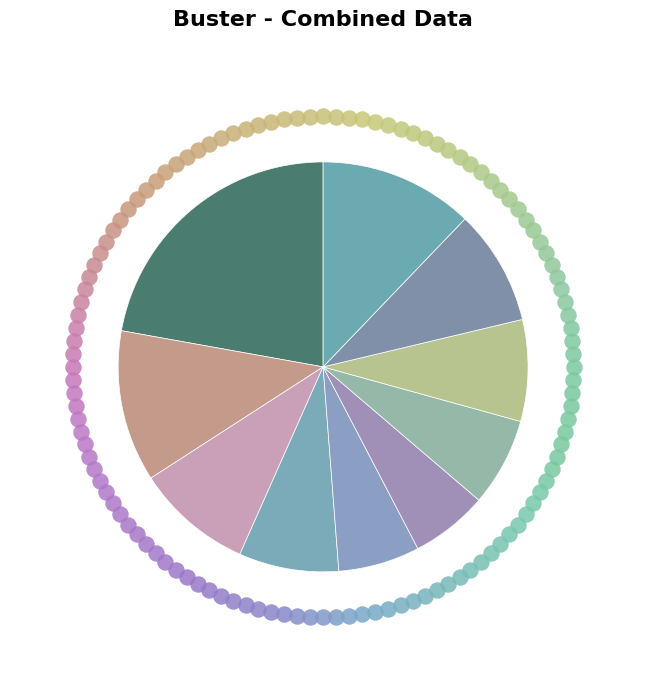

Count the number of slices in the pie.

10